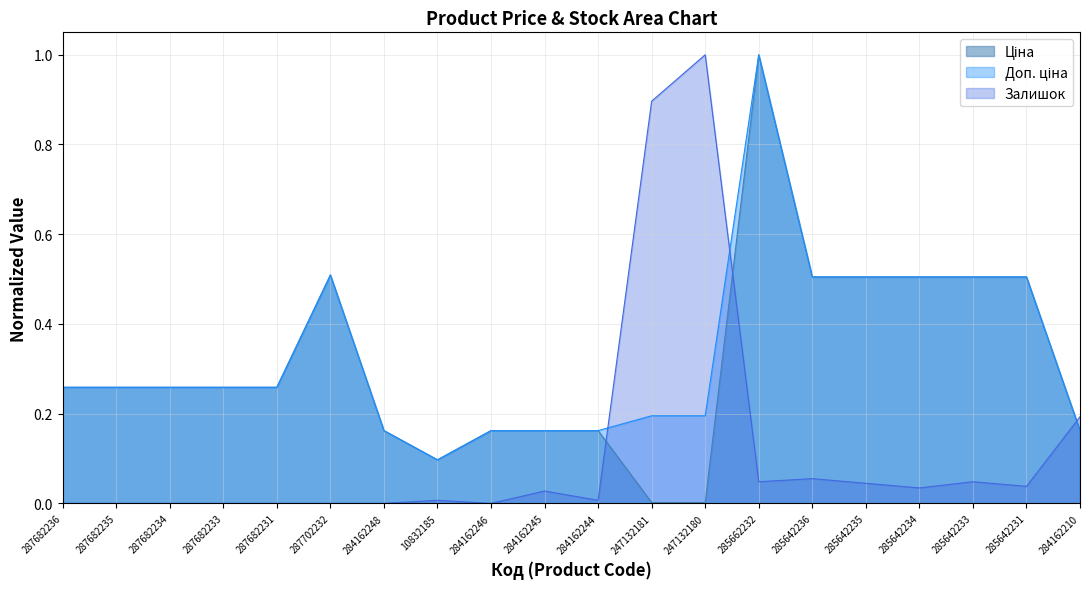

In Ціна, how many points are higher than both neighbors (excluding endpoints)?

2